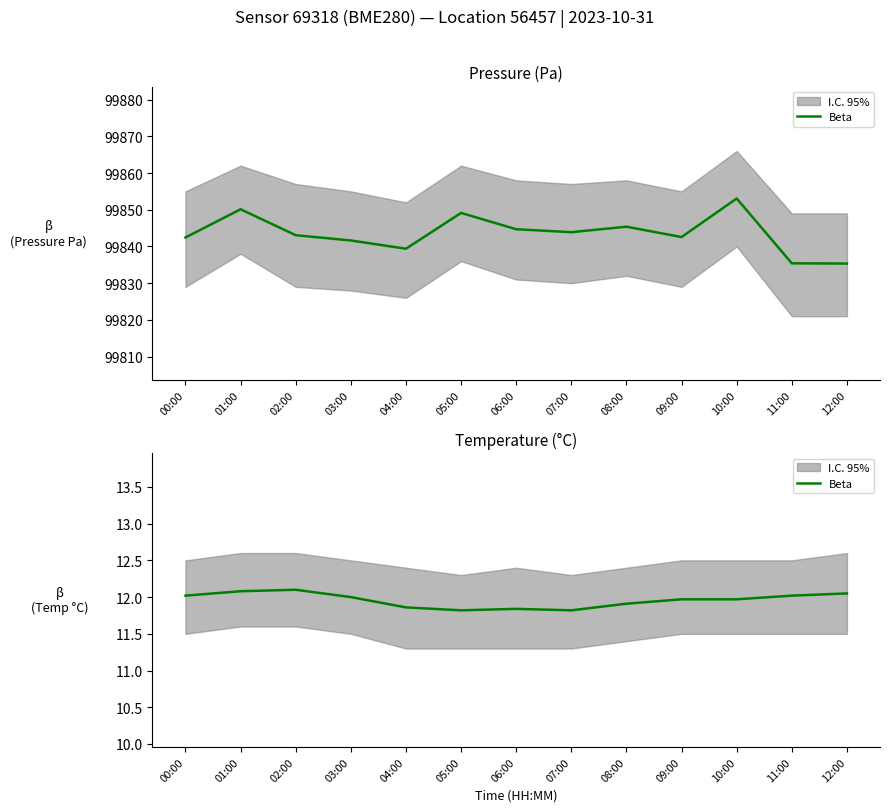

What is the smallest value displayed?

11.8